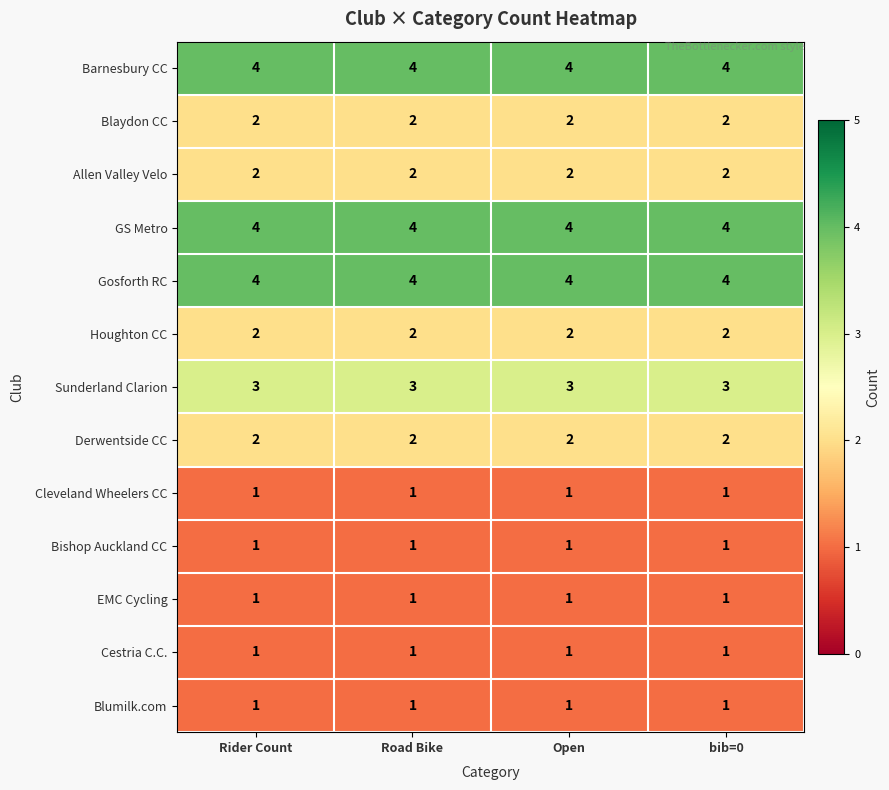

What value does the GS Metro series have at bib=0?

4